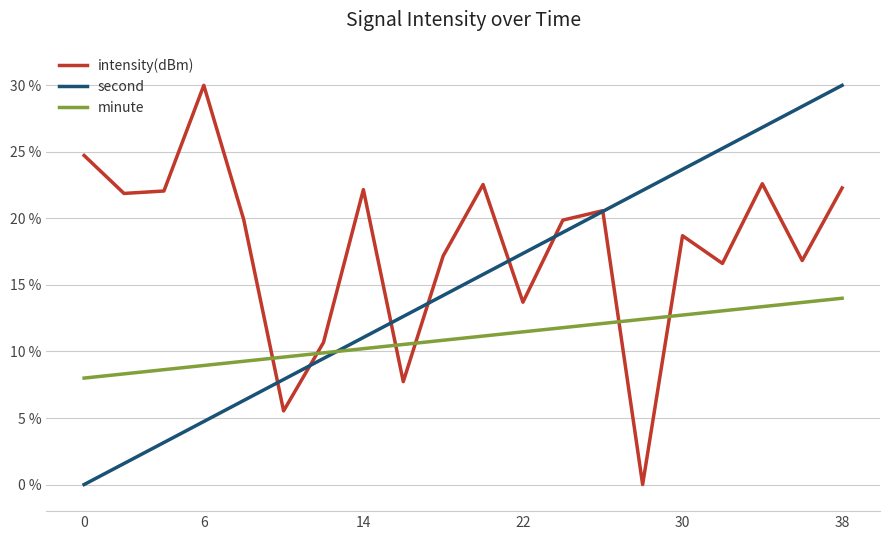

Rank the series by their average value, from highest to lowest.

intensity(dBm), second, minute